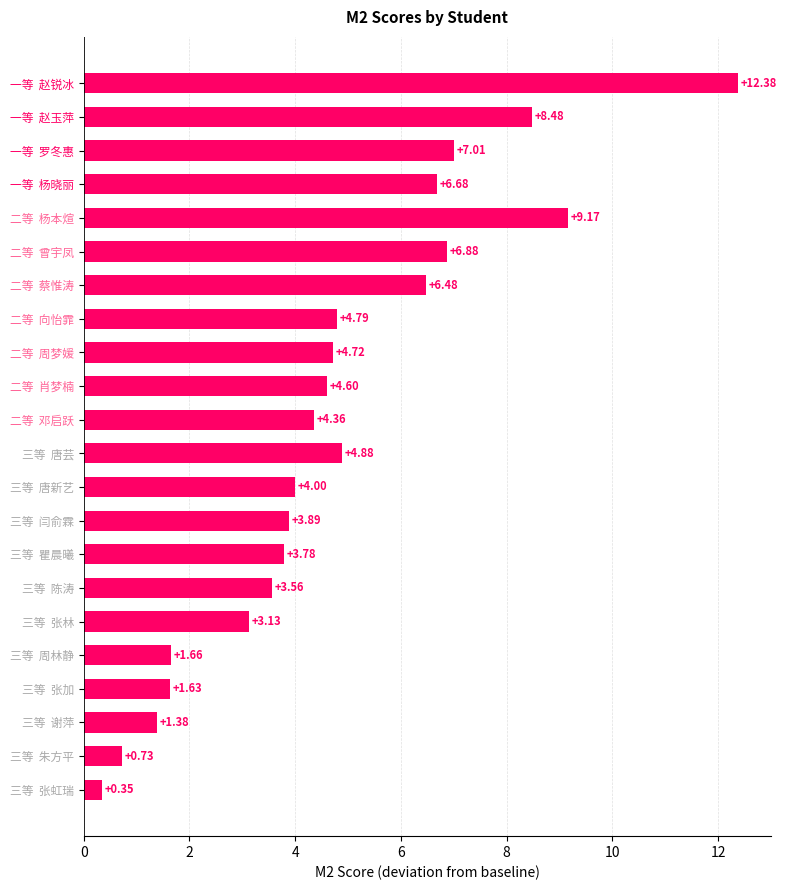

What is the label of the 16th bar from the top?

三等  陈涛